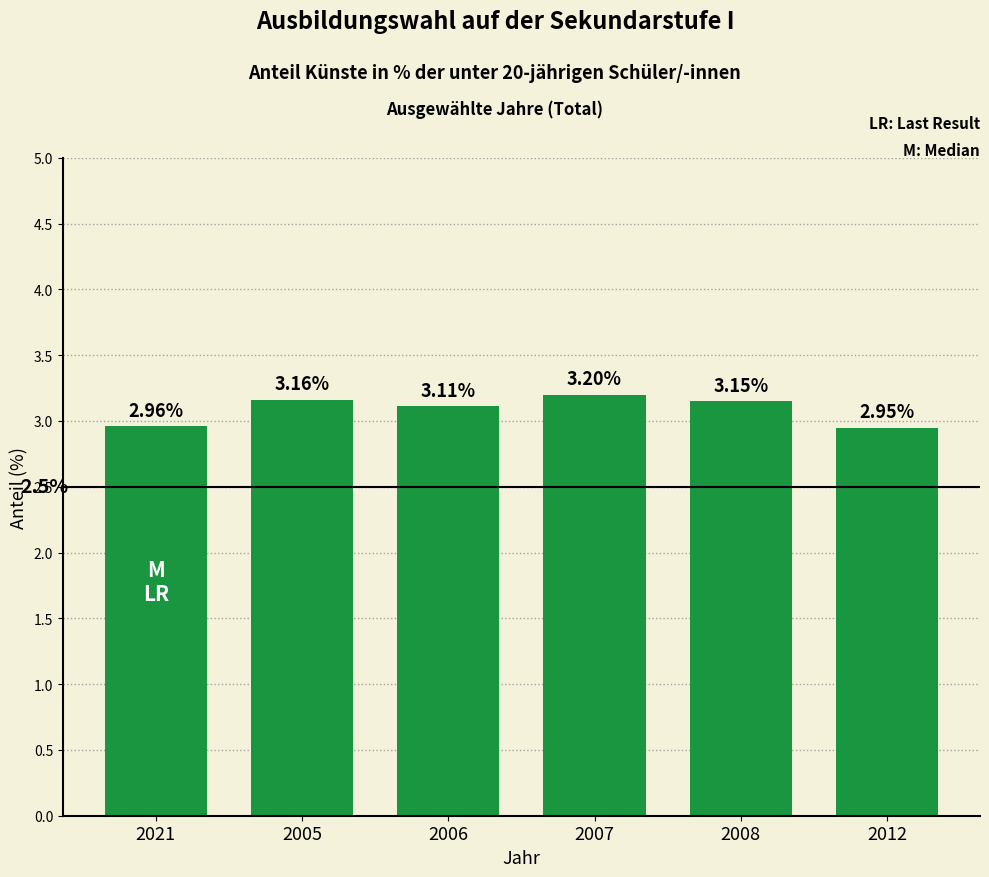

Rank the categories by value from lowest to highest.

2012, 2021, 2006, 2008, 2005, 2007